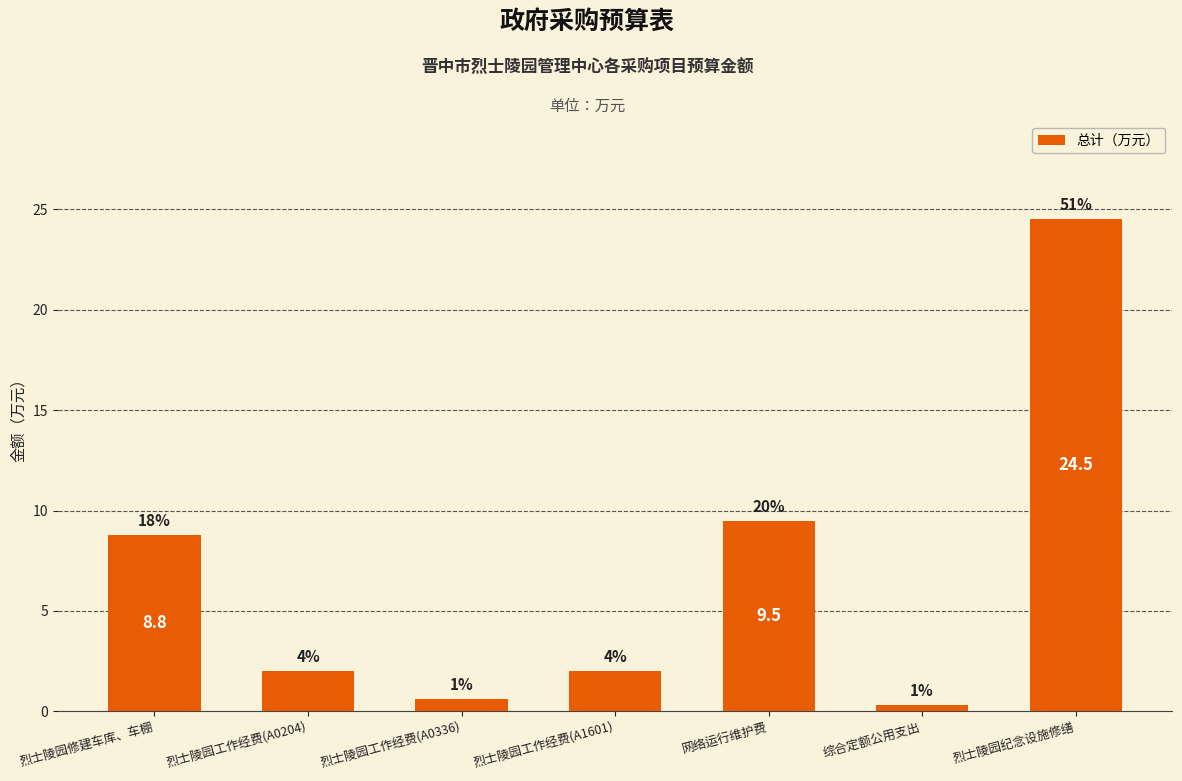

Does the chart contain any negative values?

No